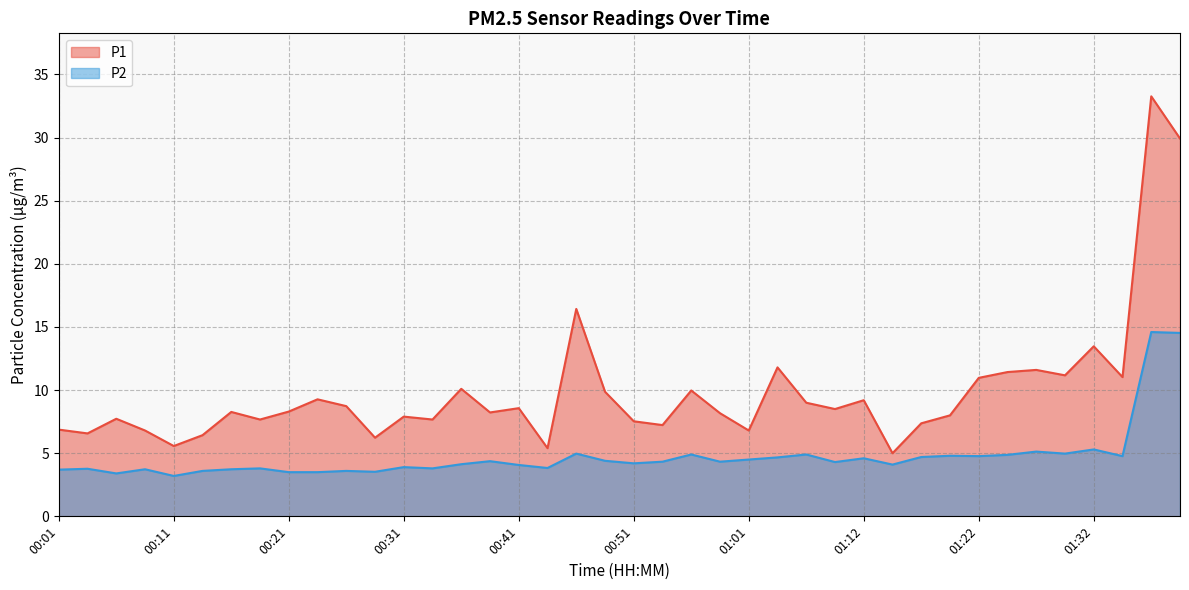

True or false: P1 has a value of 16.4 at 00:47.

True